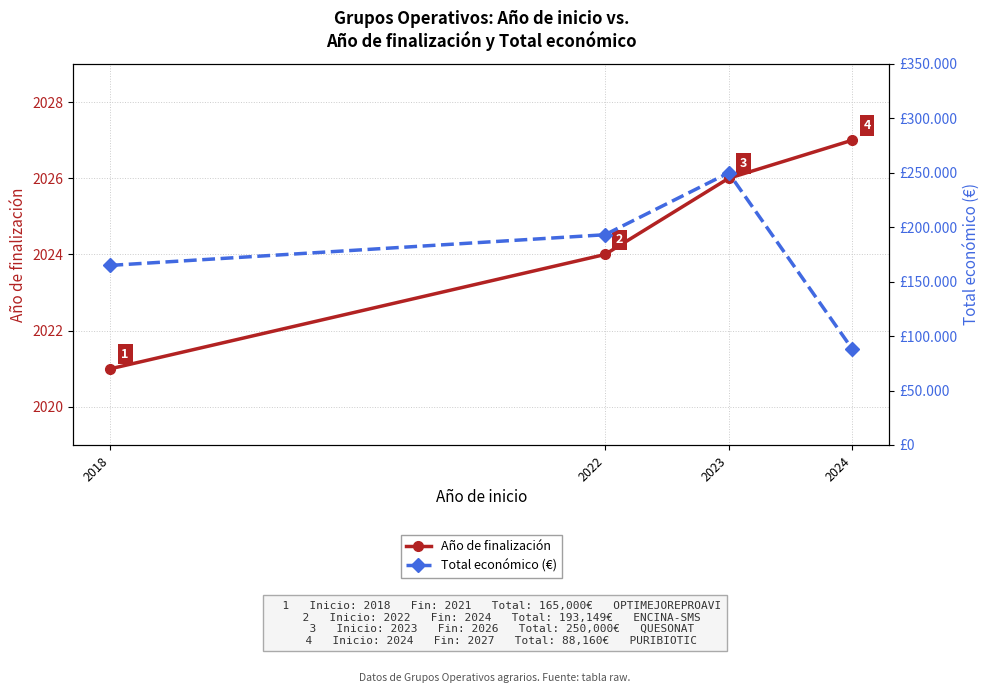

At which category is the sum across all series the highest?

2023